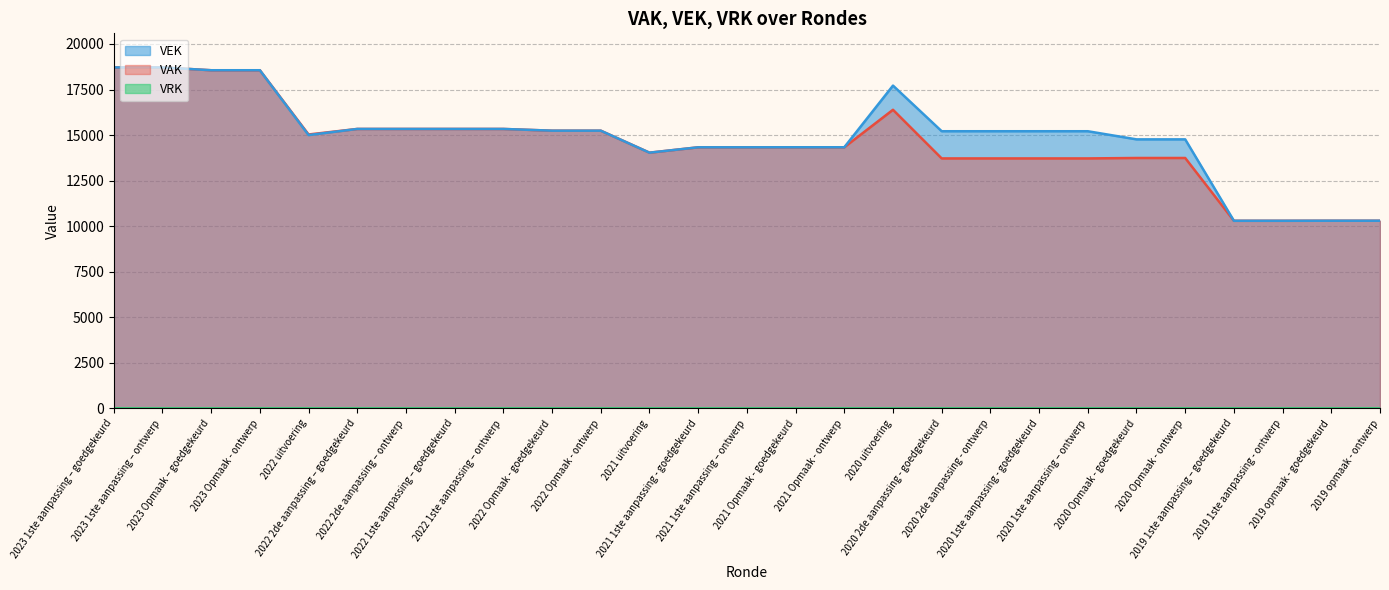

What is the sum of the VAK values at 2020 2de aanpassing - goedgekeurd and 2020 Opmaak - goedgekeurd?

27466